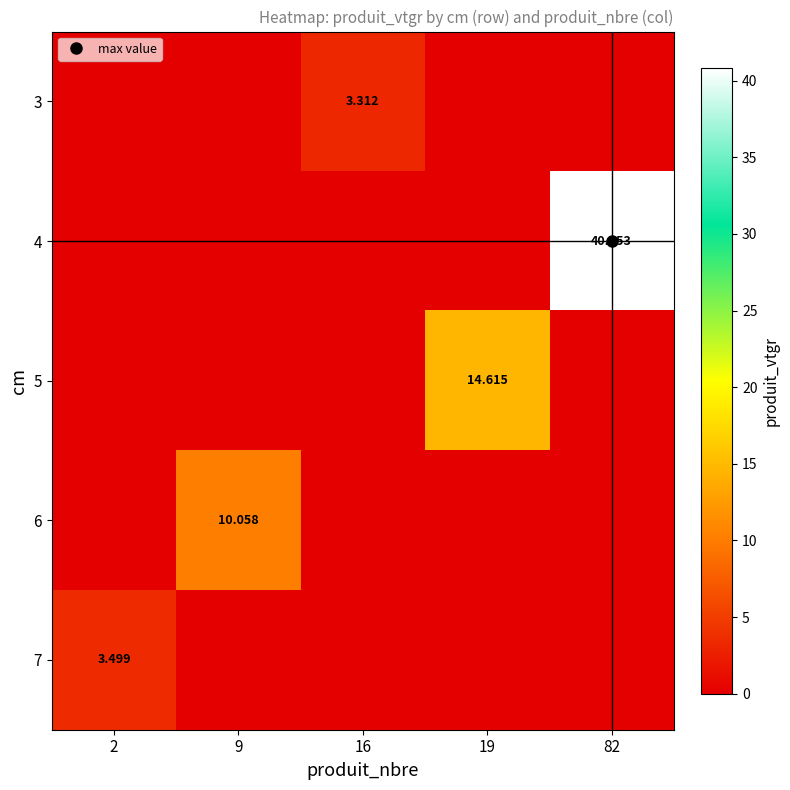

The value of 7 at 16 is 0.0. True or false?

True